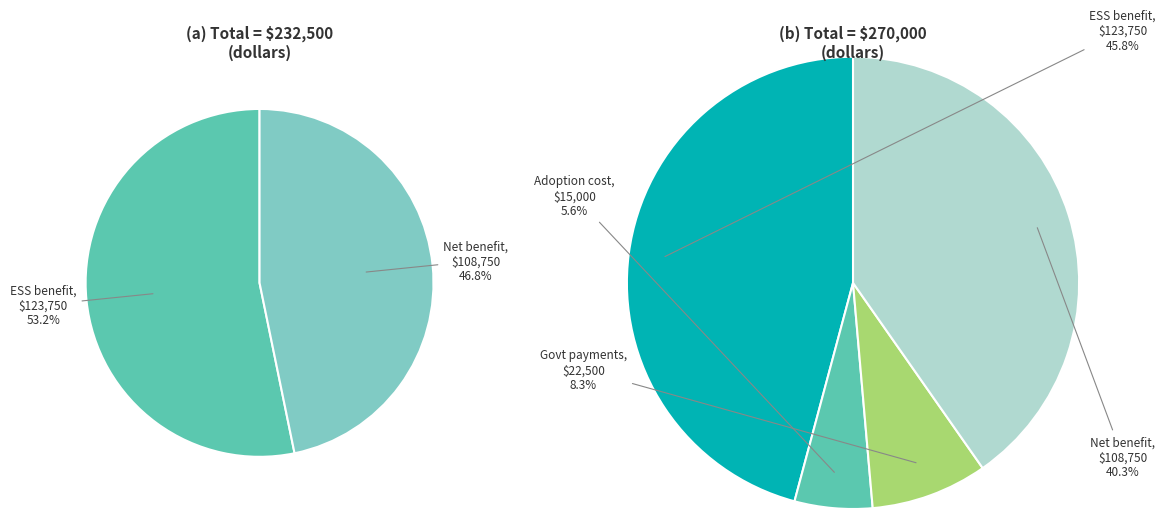

Rank the categories by value from highest to lowest.

ESS benefit, Net benefit, Govt payments, Adoption cost